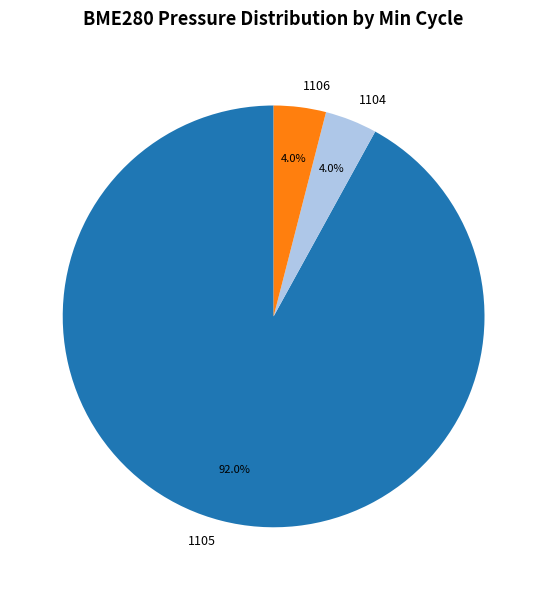

Combined, what portion of the pie is 1104 and 1105?

96.0%